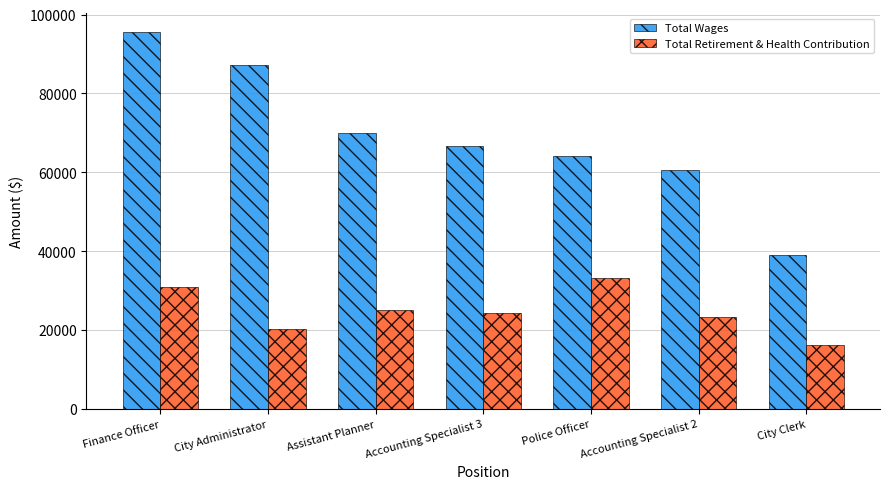

The Total Retirement & Health Contribution series shows 20187 at City Administrator. True or false?

True